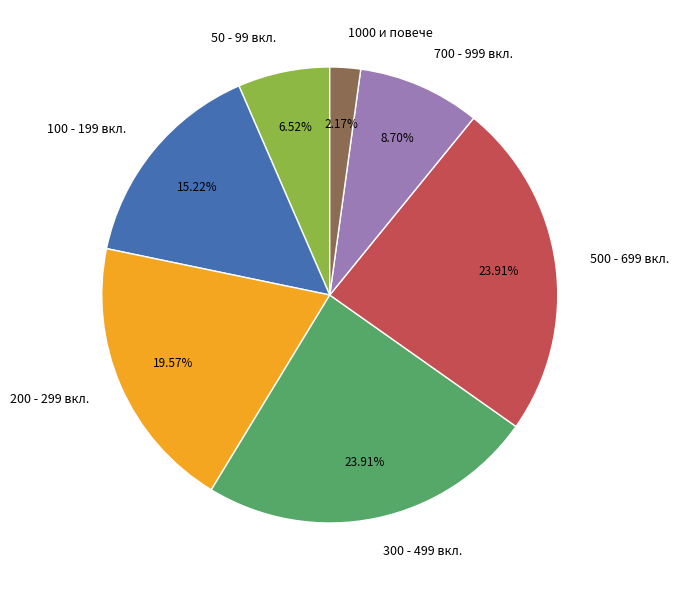

Between 700 - 999 вкл. and 200 - 299 вкл., which is larger?

200 - 299 вкл.